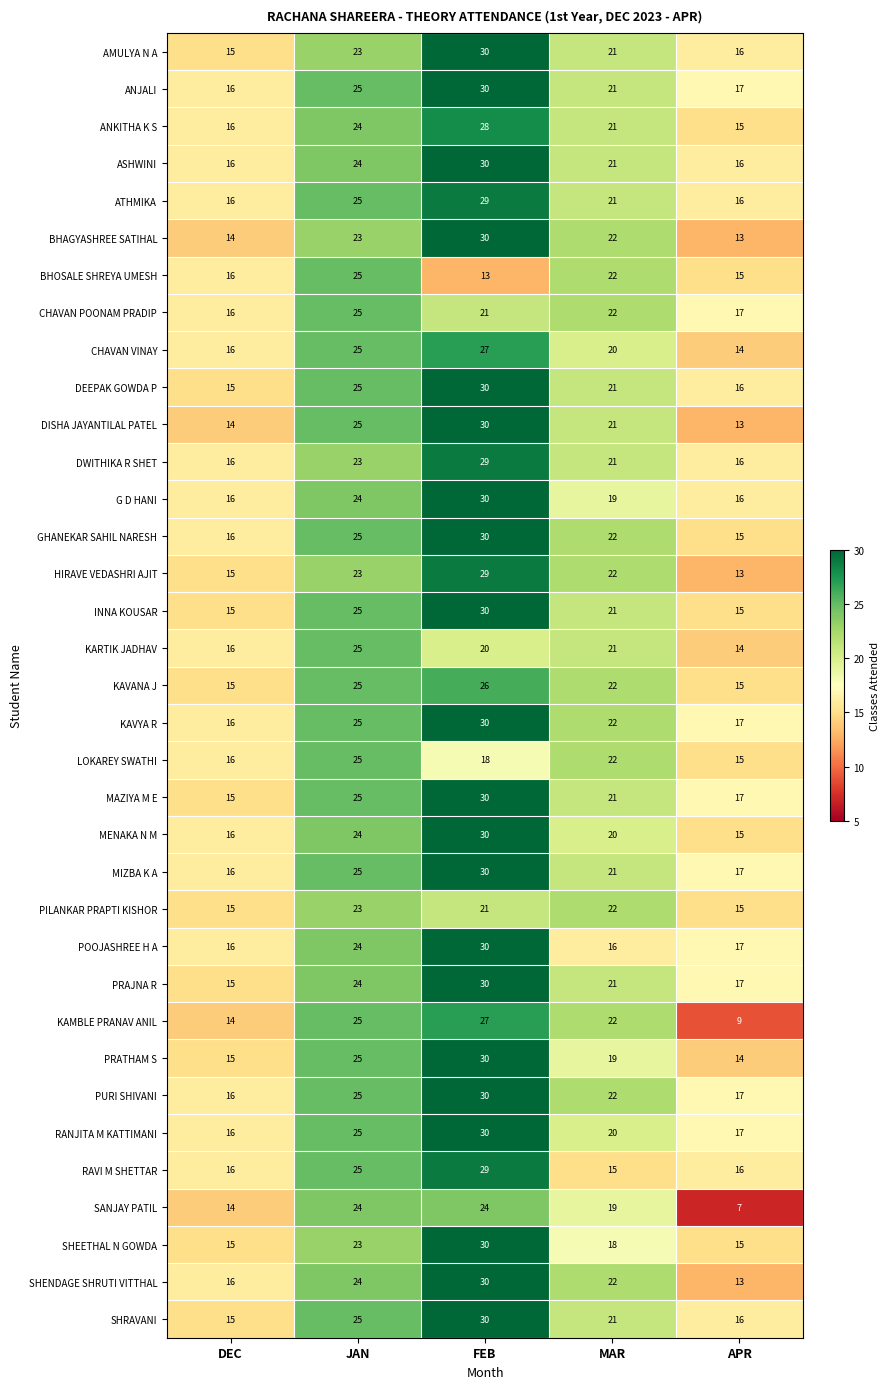

What is the minimum value for MIZBA K A?

16